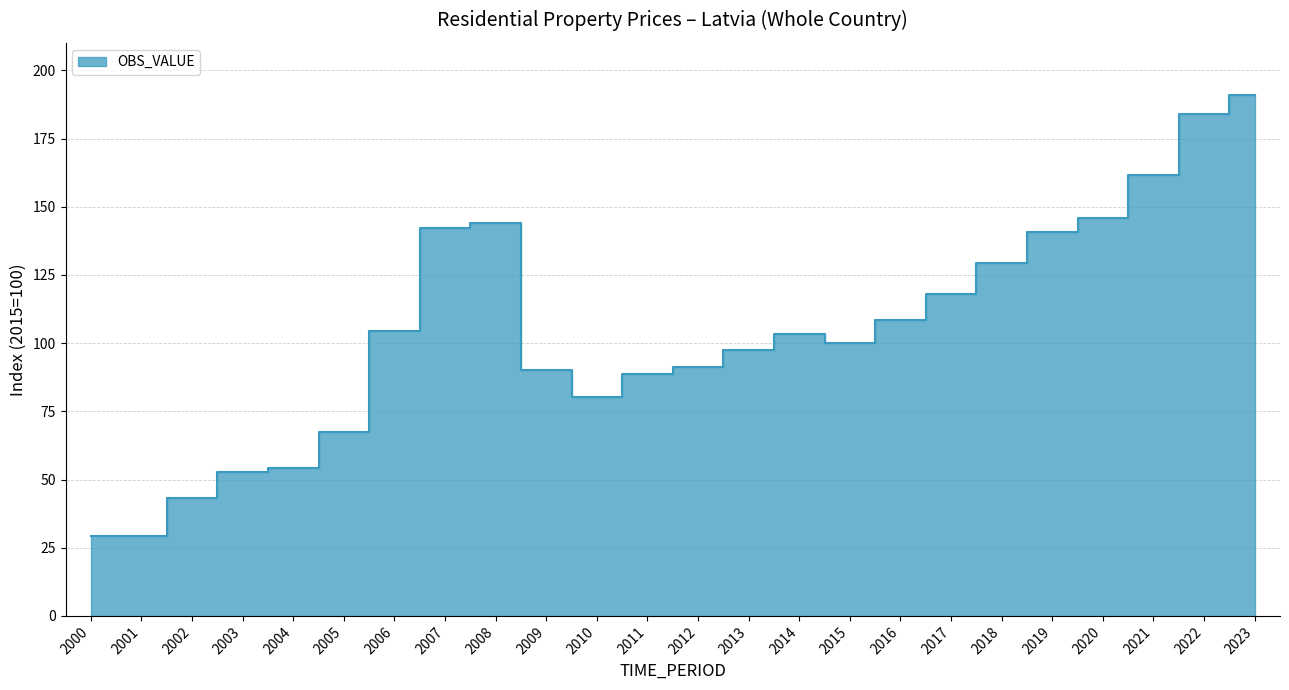

Which has a higher value, 2010 or 2003?

2010